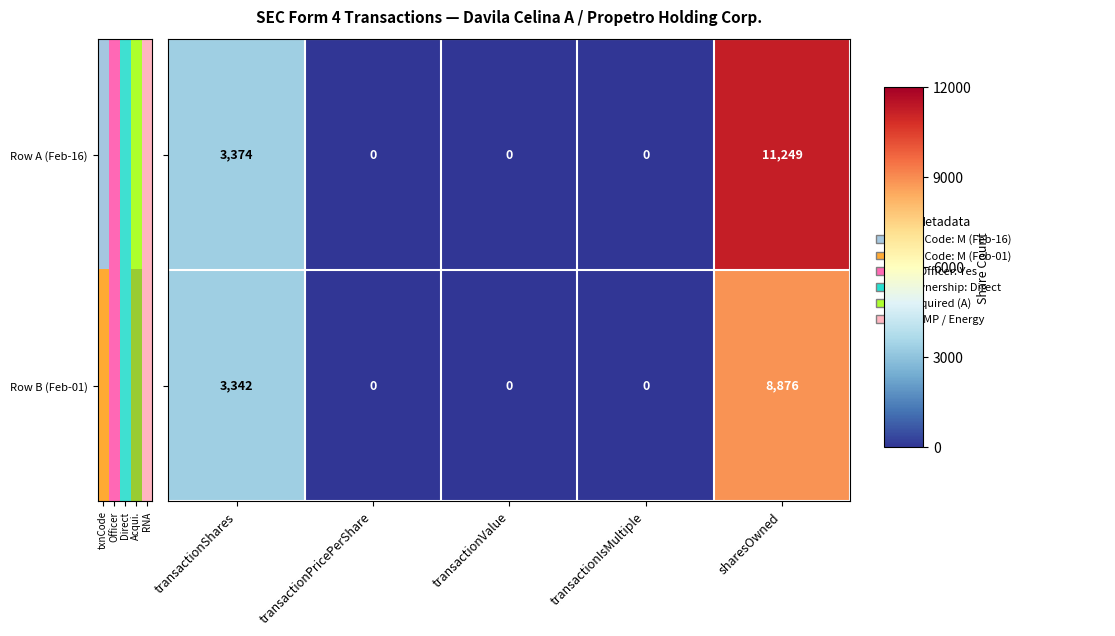

What is the greatest value displayed?

11249